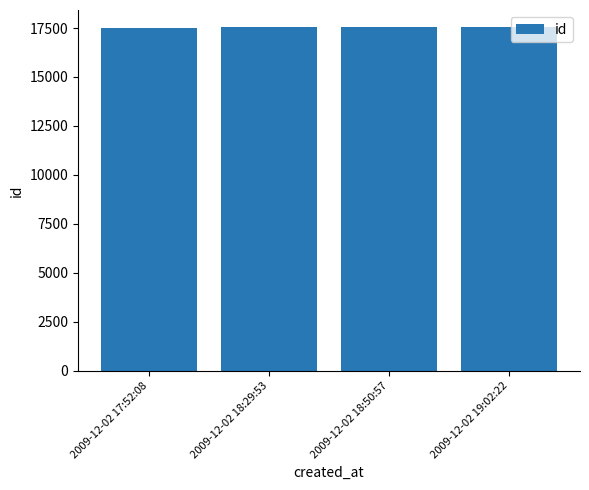

Approximately how many times larger is the value at 2009-12-02 17:52:08 compared to 2009-12-02 18:29:53?

1.0